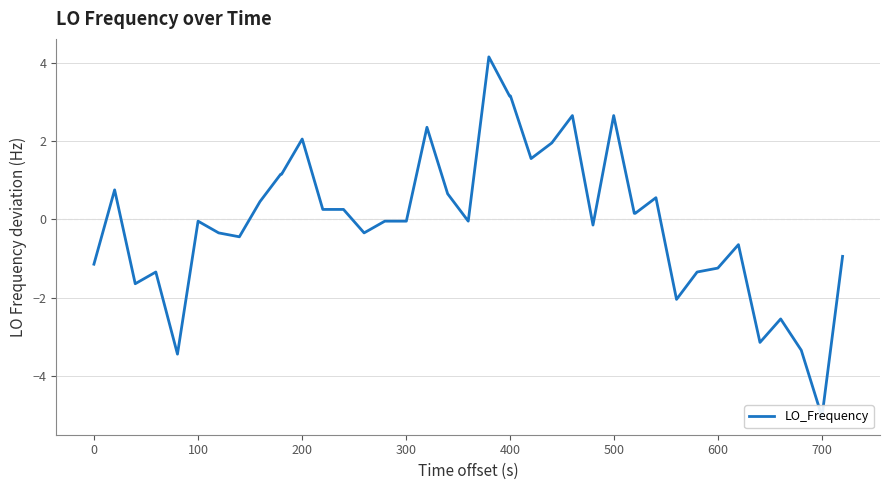

How many series are shown in this chart?

1